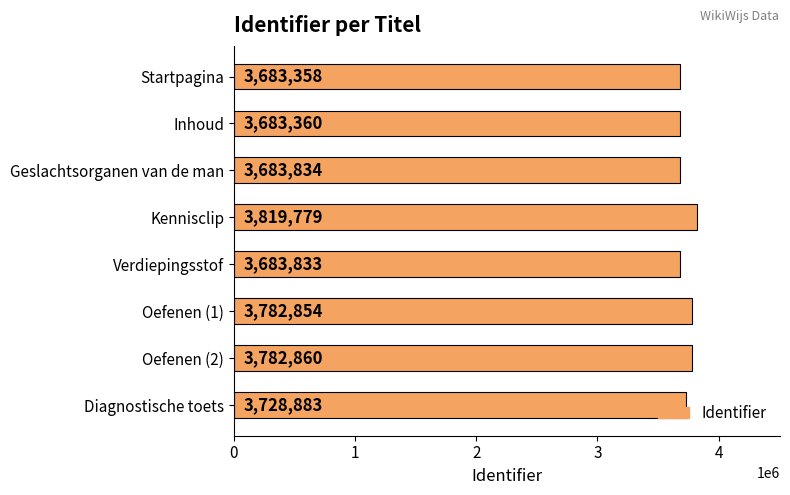

What is the maximum value shown in the chart?

3819779